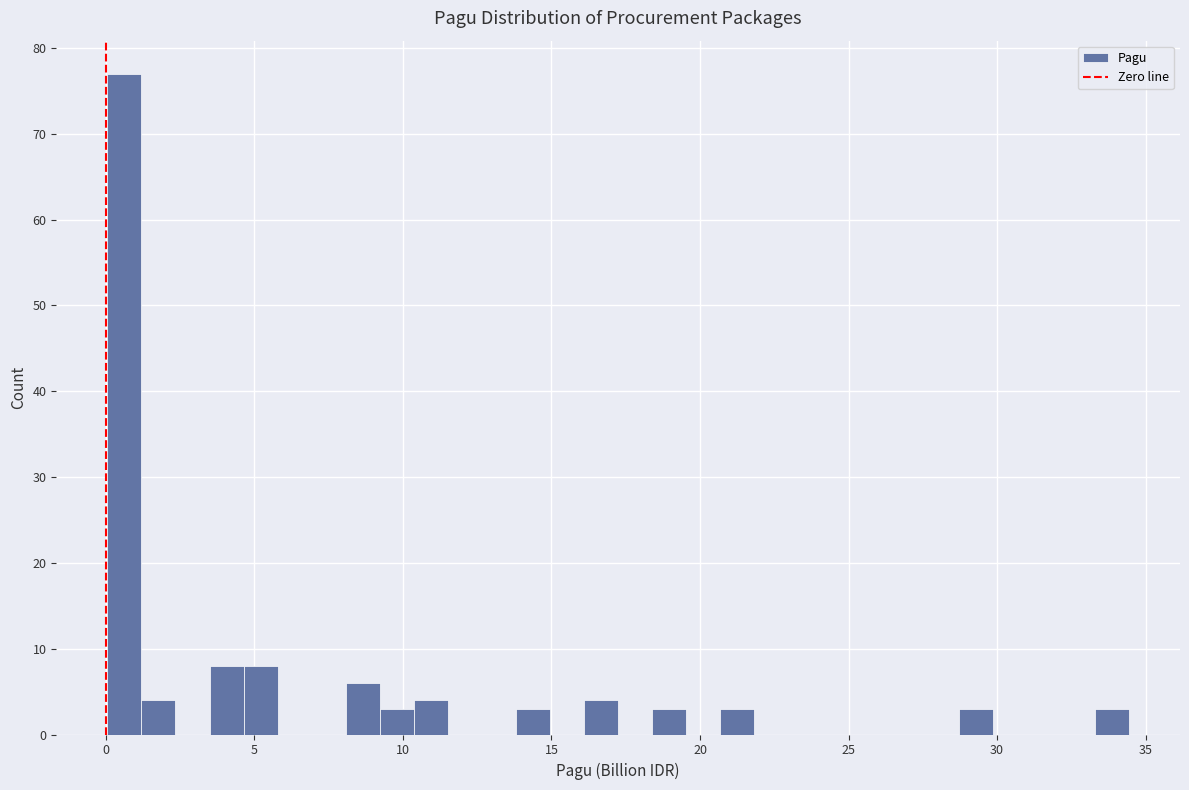

Read against the x-axis, roughly where is the centre of the tallest bar?

0.5